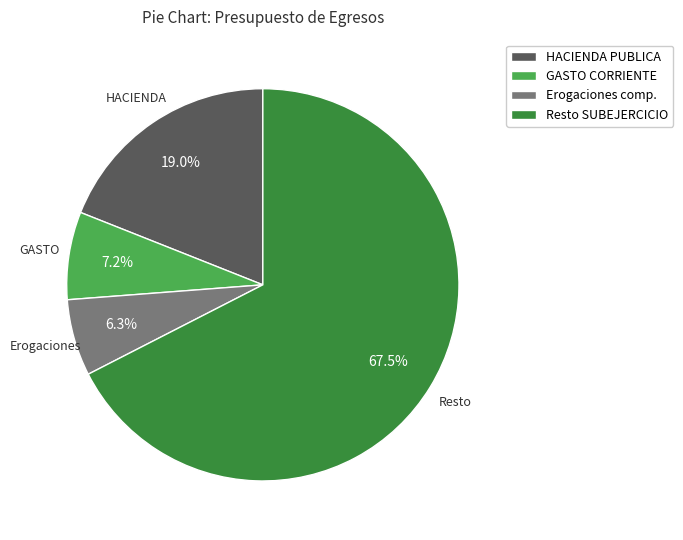

Is the sum of HACIENDA PUBLICA and GASTO CORRIENTE greater than half?

No